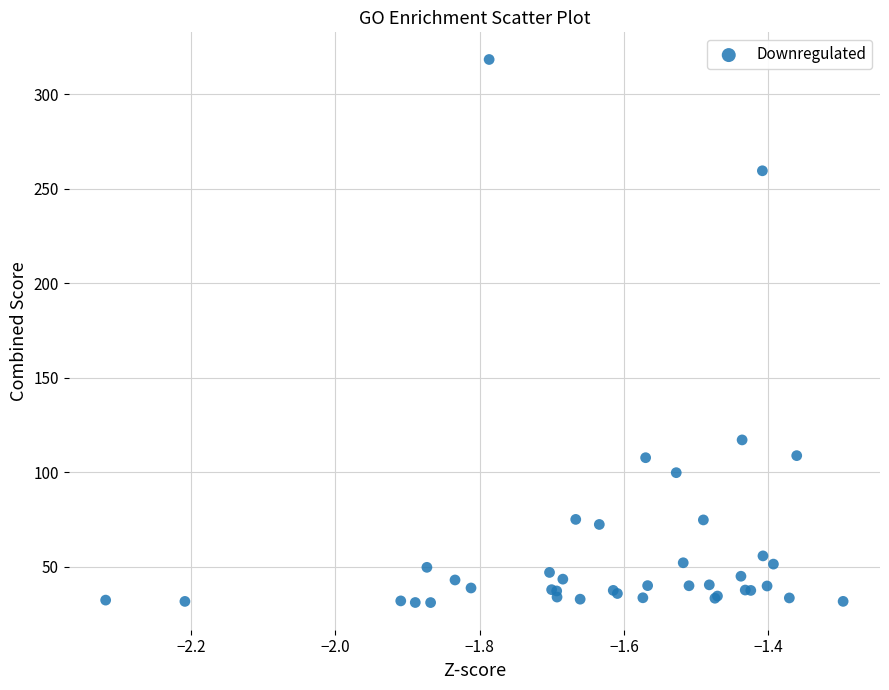

What Y value in the scatter plot is closest to 174?

117.1